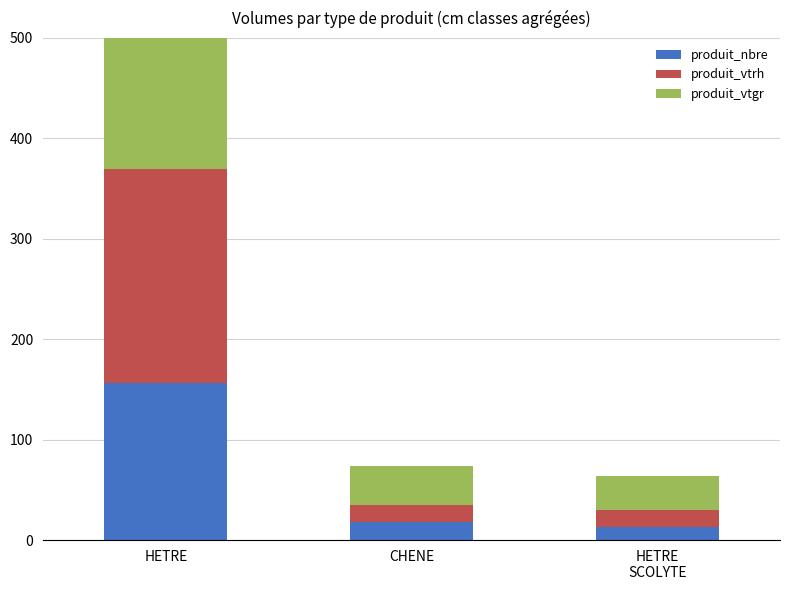

What is the sum of all produit_nbre values?

187.0